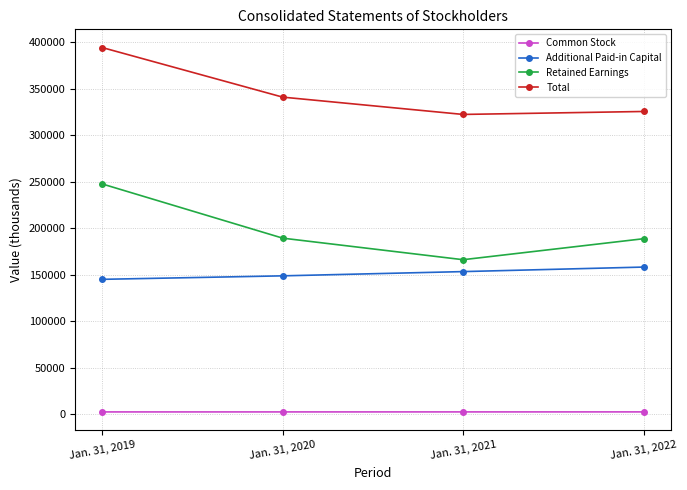

At which label is Total closest to 358390?

Jan. 31, 2020